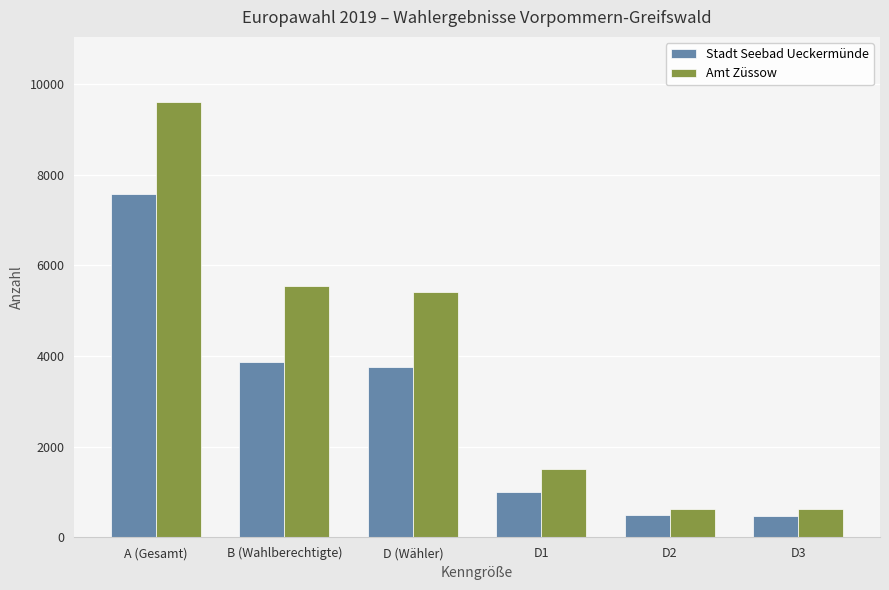

List the series in order of their peak value, highest first.

Amt Züssow, Stadt Seebad Ueckermünde